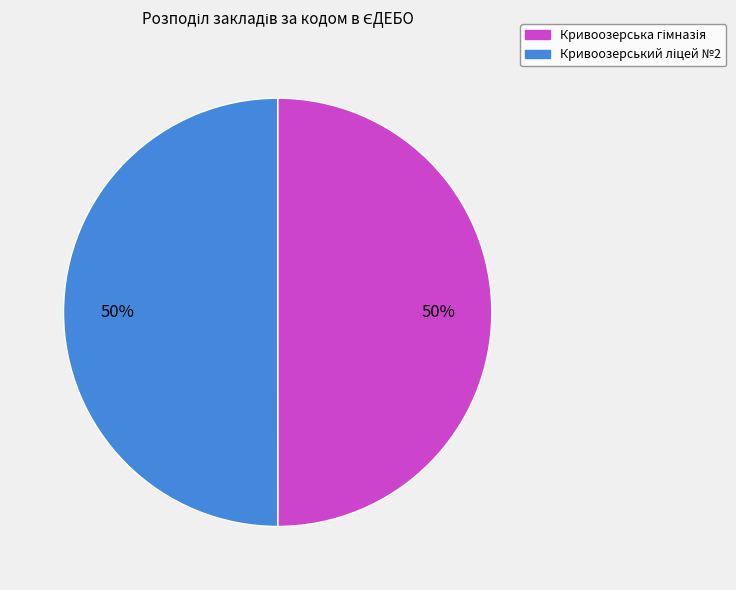

How many segments does this pie chart have?

2